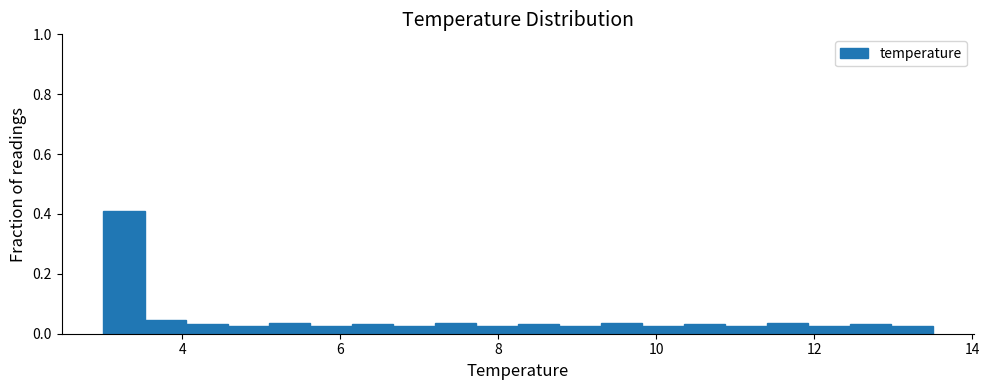

Read against the x-axis, roughly where is the centre of the tallest bar?

3.2